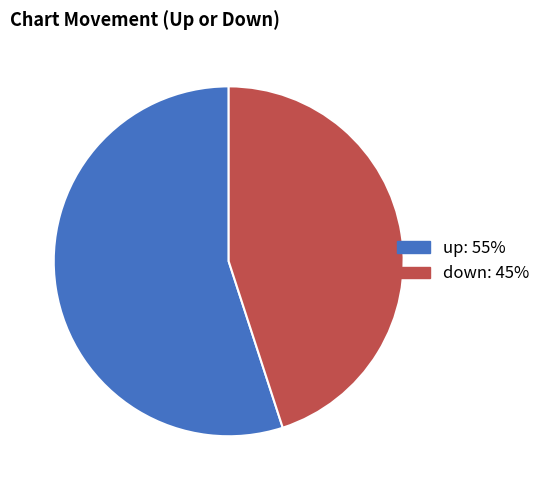

Is it true that up is 55% of the pie?

True